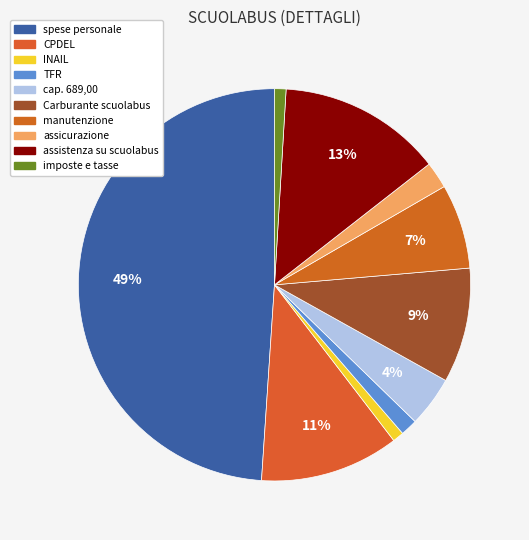

To the nearest percent, what is the average slice percentage?

10%